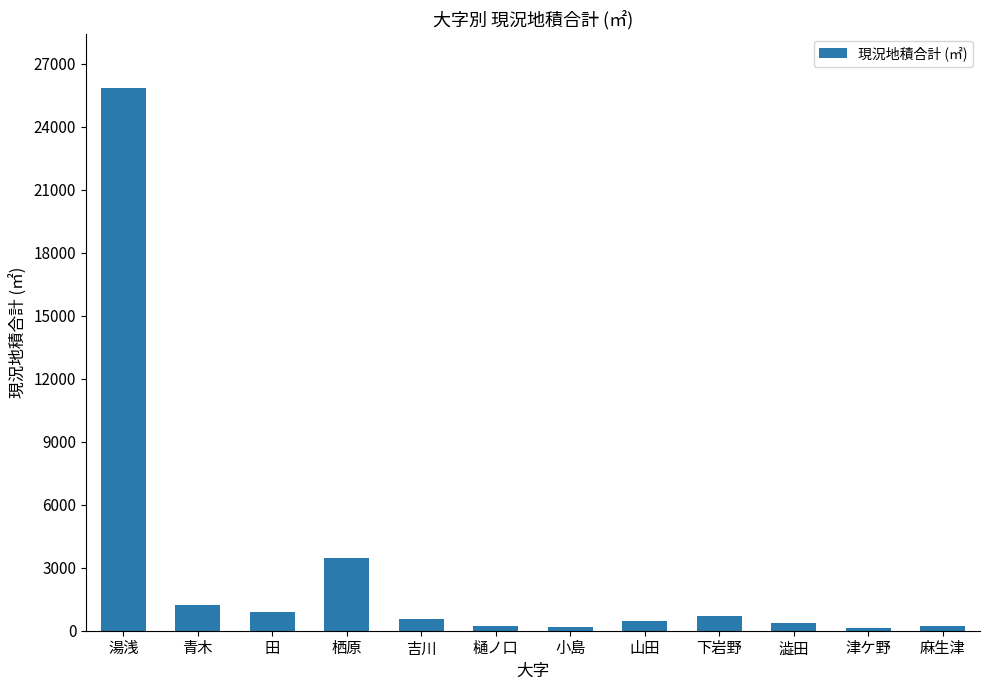

Which category has the highest value across all series?

湯浅